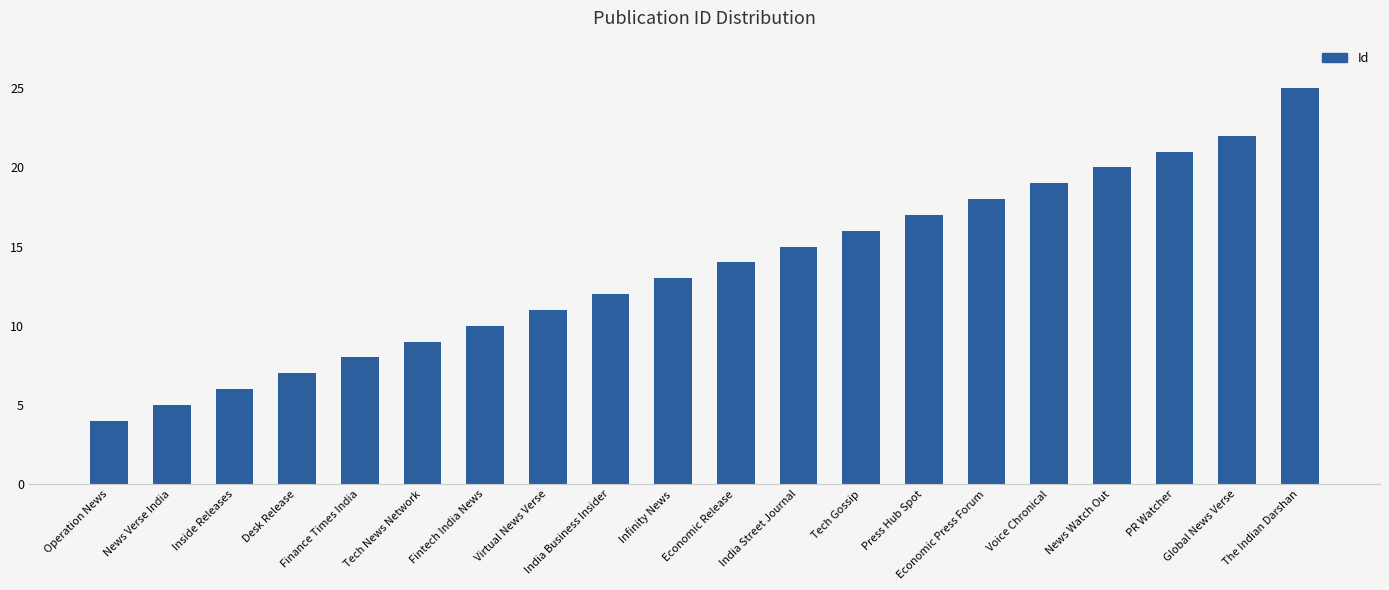

Reading left to right, list all the values displayed in this chart.

4	5	6	7	8	9	10	11	12	13	14	15	16	17	18	19	20	21	22	25